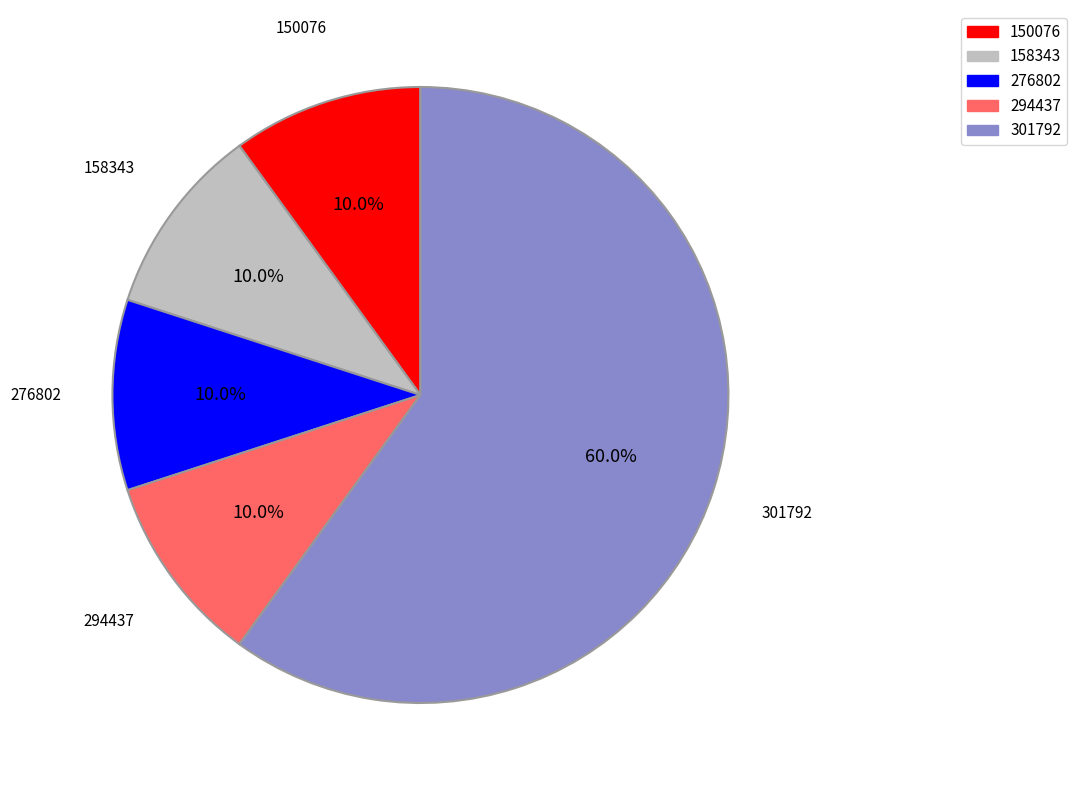

Which slice represents more than half of the pie?

301792